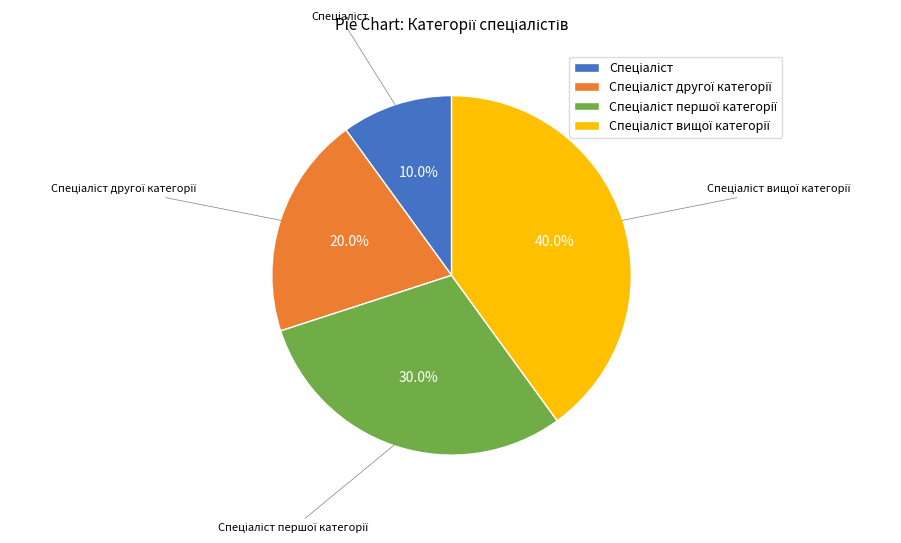

Does any single category account for the majority?

No